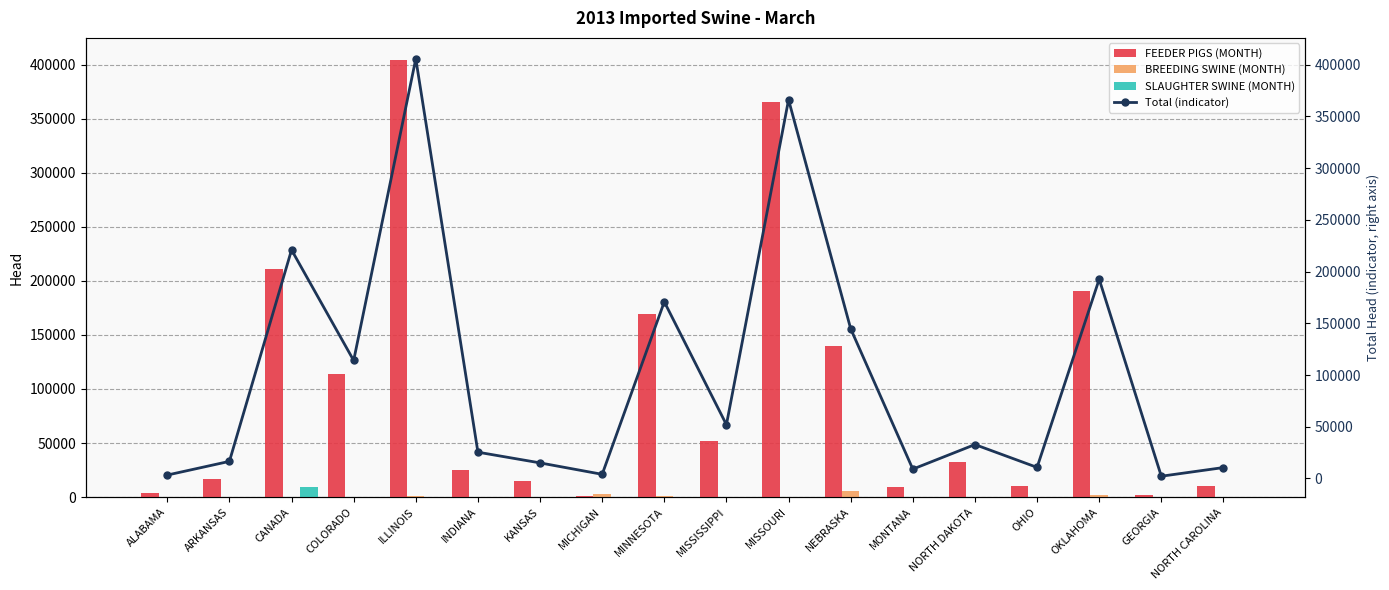

True or false: FEEDER PIGS (MONTH) has a value of 22800 at ARKANSAS.

False